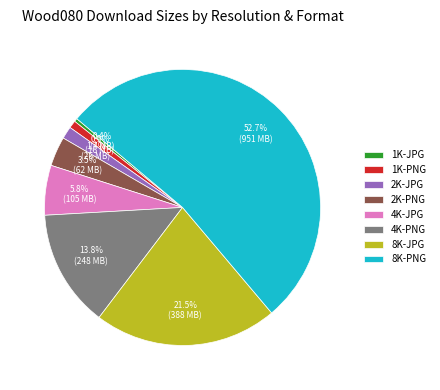

What percentage do 8K-JPG and 1K-PNG together represent?

22.4%